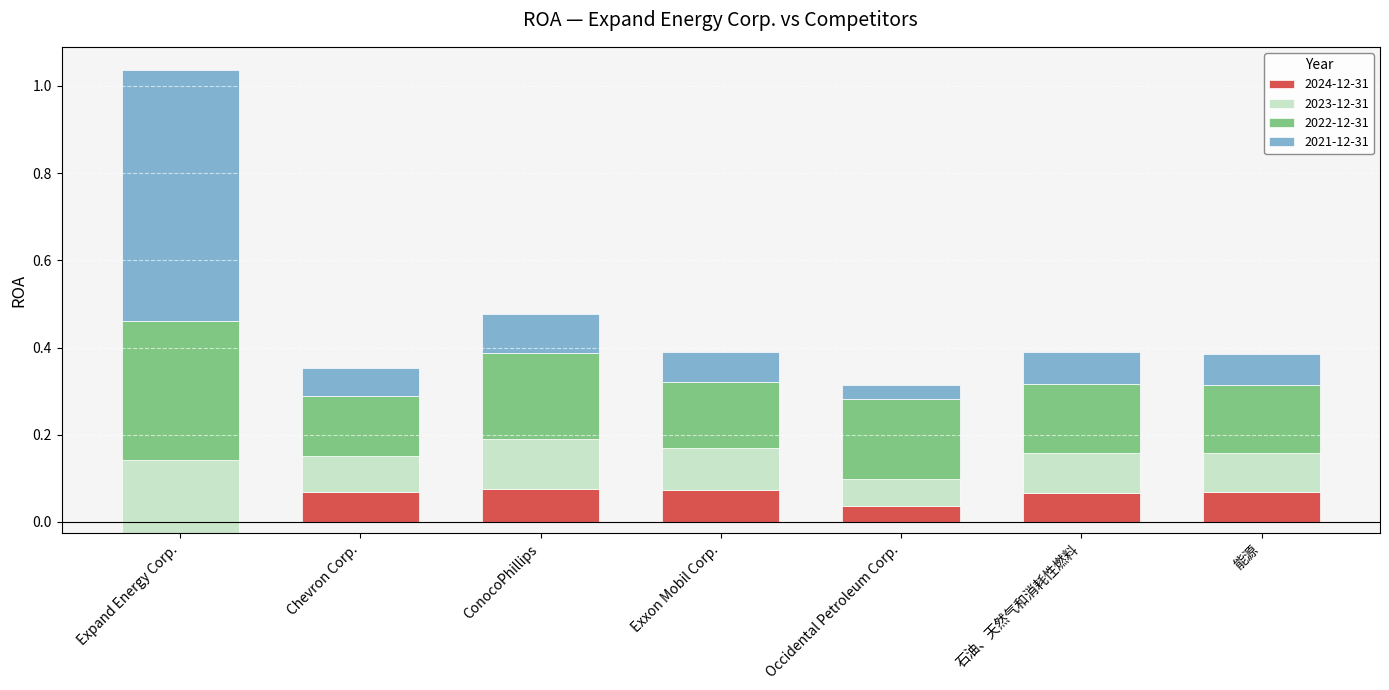

Rank the categories by 2024-12-31 value from lowest to highest.

Expand Energy Corp., Occidental Petroleum Corp., 石油、天然气和消耗性燃料, 能源, Chevron Corp., Exxon Mobil Corp., ConocoPhillips